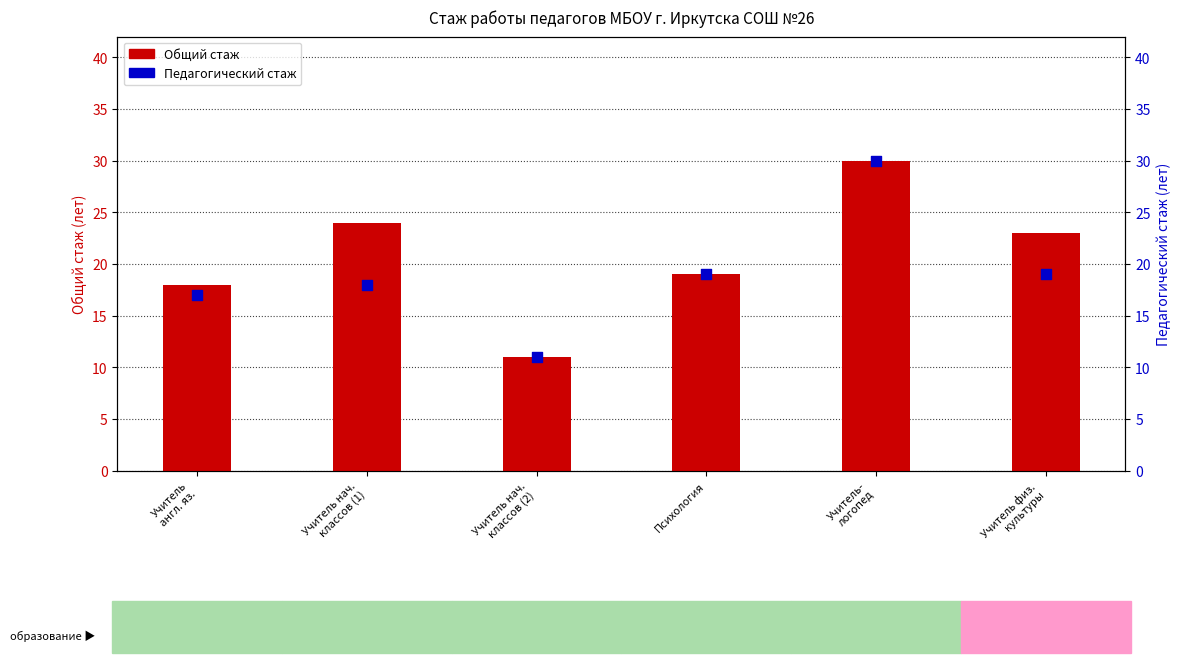

At which category is the sum across all series the highest?

Учитель-
логопед